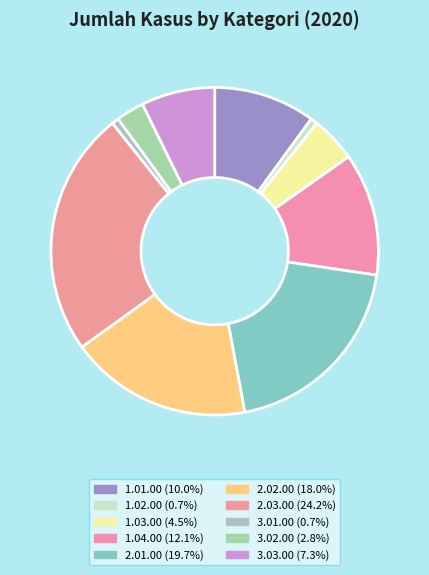

Count the number of slices in the pie.

10